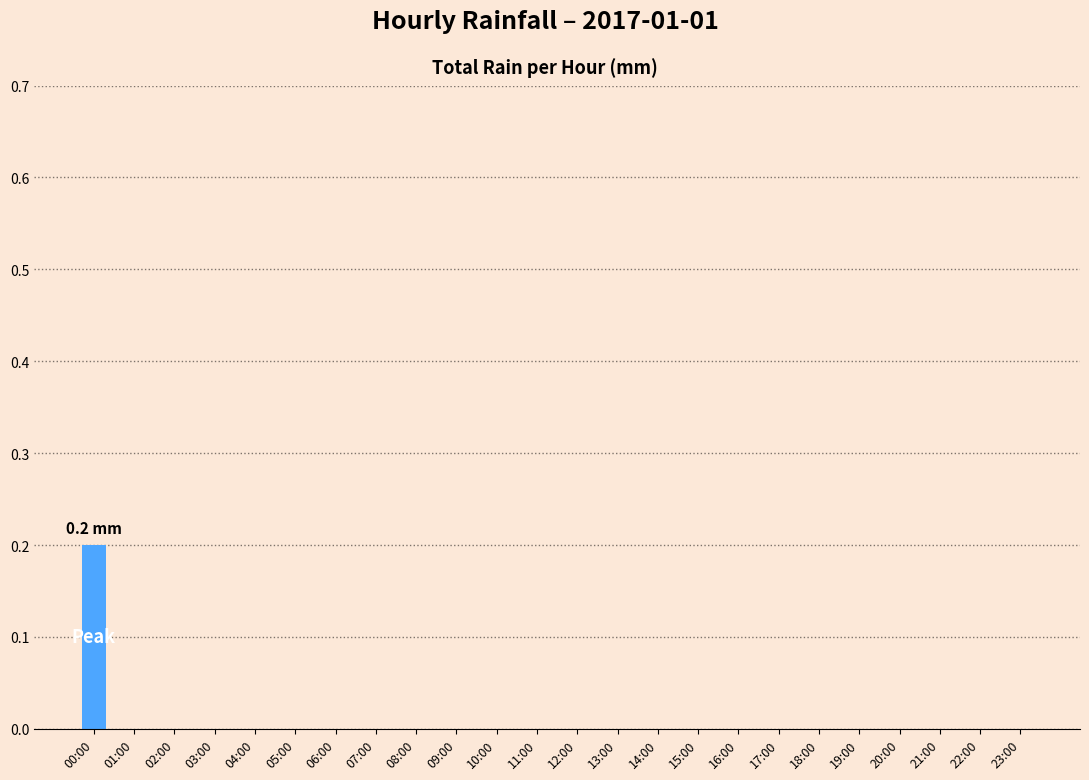

Which category has the highest value across all series?

00:00